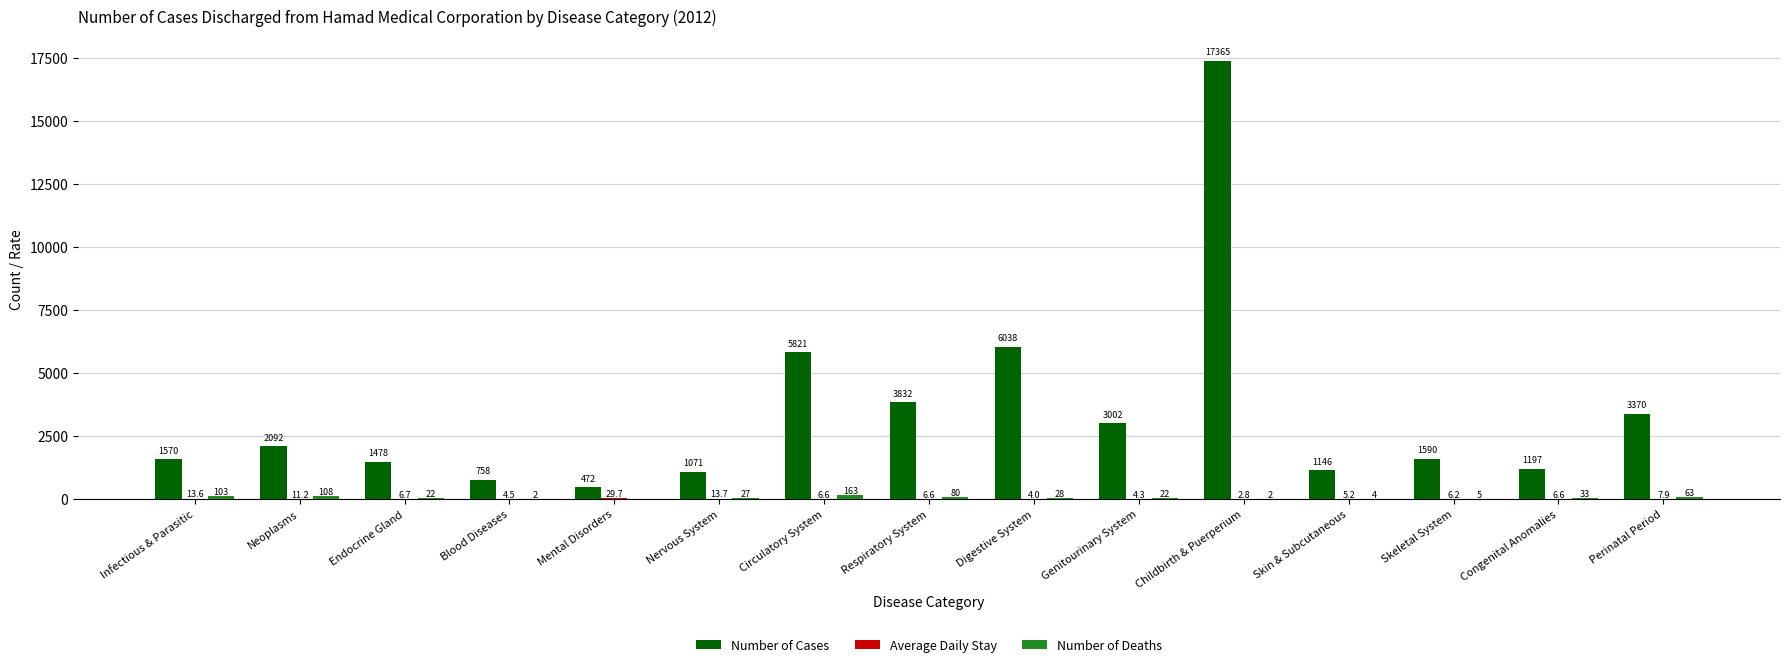

Which label corresponds to the largest value in the chart?

Childbirth & Puerperium